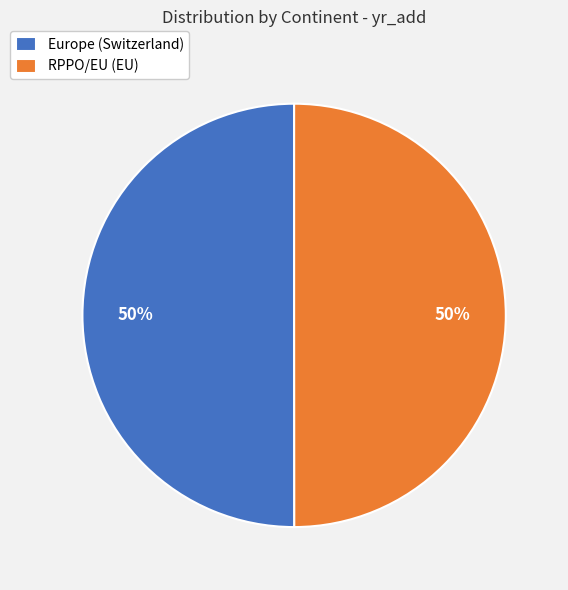

To the nearest percent, what is the average slice percentage?

50%